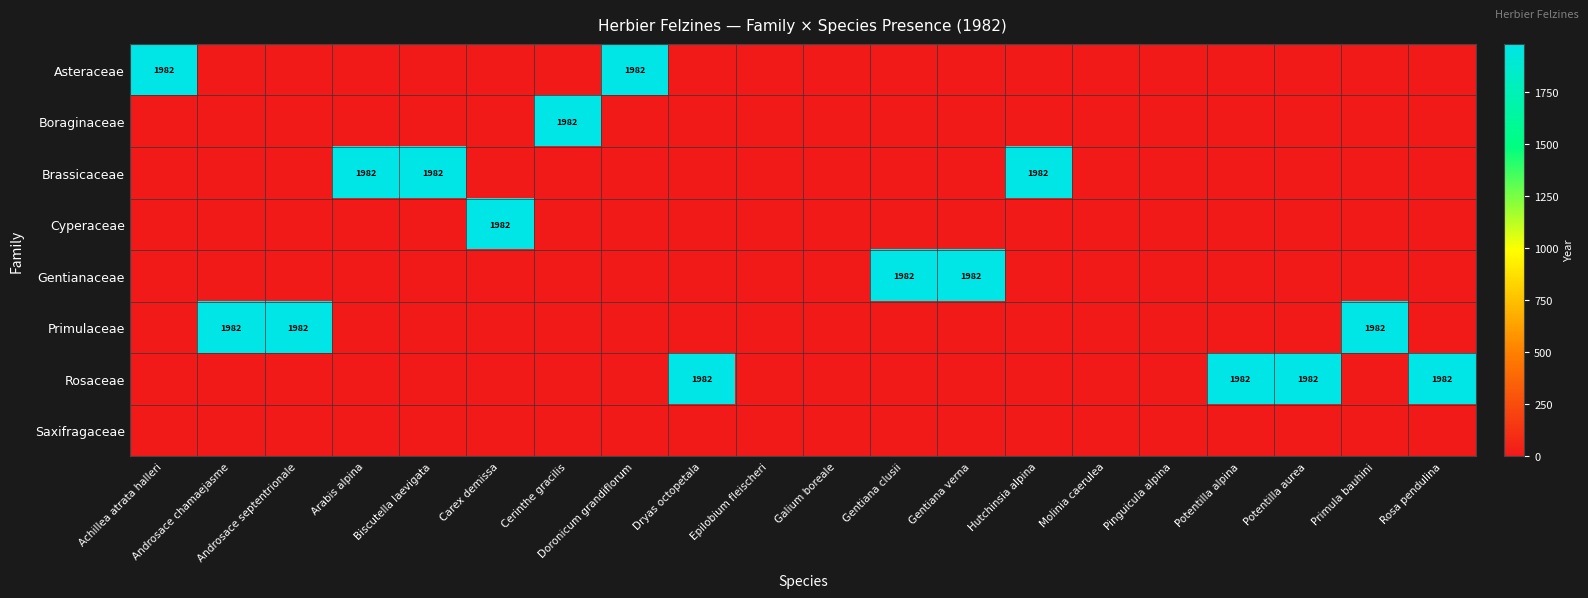

Which series changed the most between Gentiana clusii and Molinia caerulea?

Gentianaceae